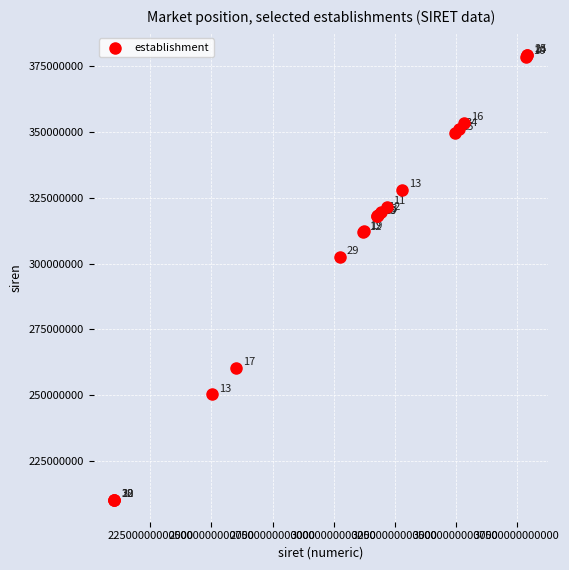

What Y value in the scatter plot is closest to 294757637?

302495981